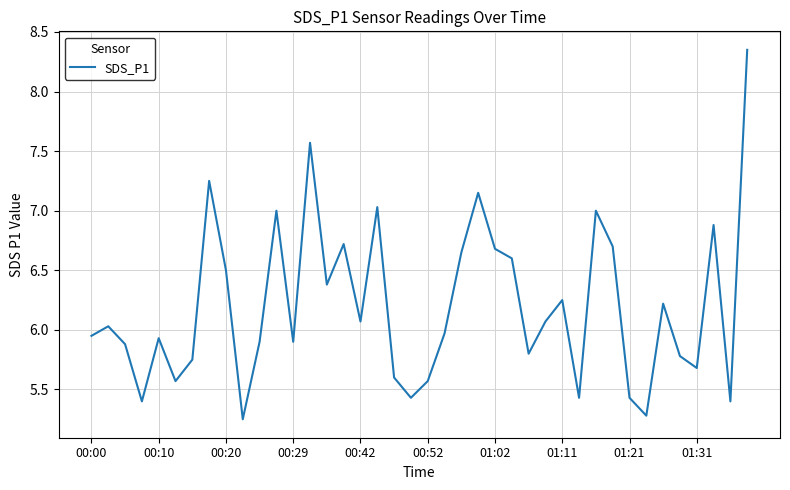

What is the difference between the maximum and minimum values?

3.1